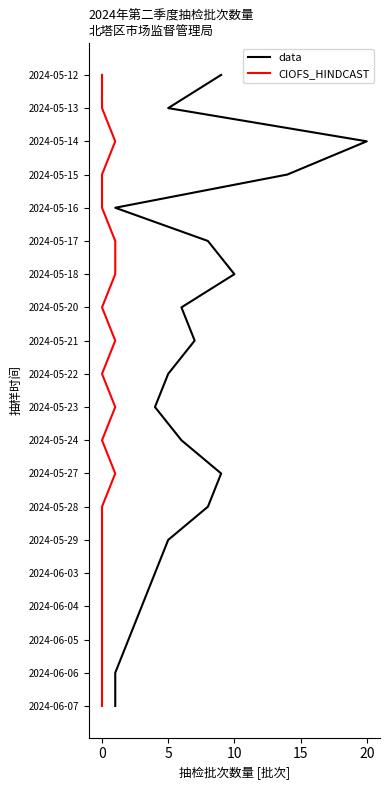

What are all the series names shown in the legend?

data, CIOFS_HINDCAST